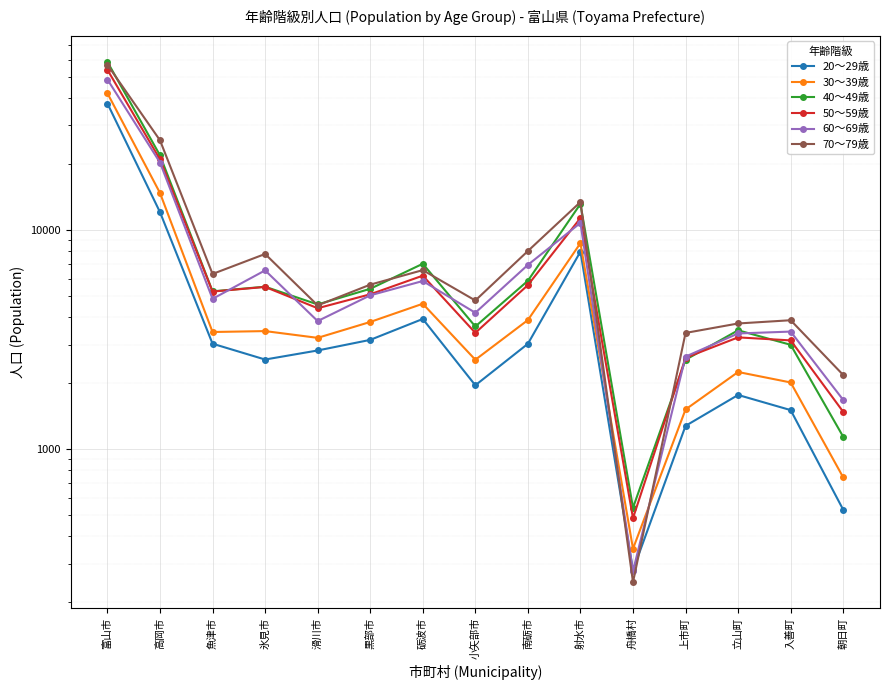

The value of 30～39歳 at 立山町 is 2249. True or false?

True